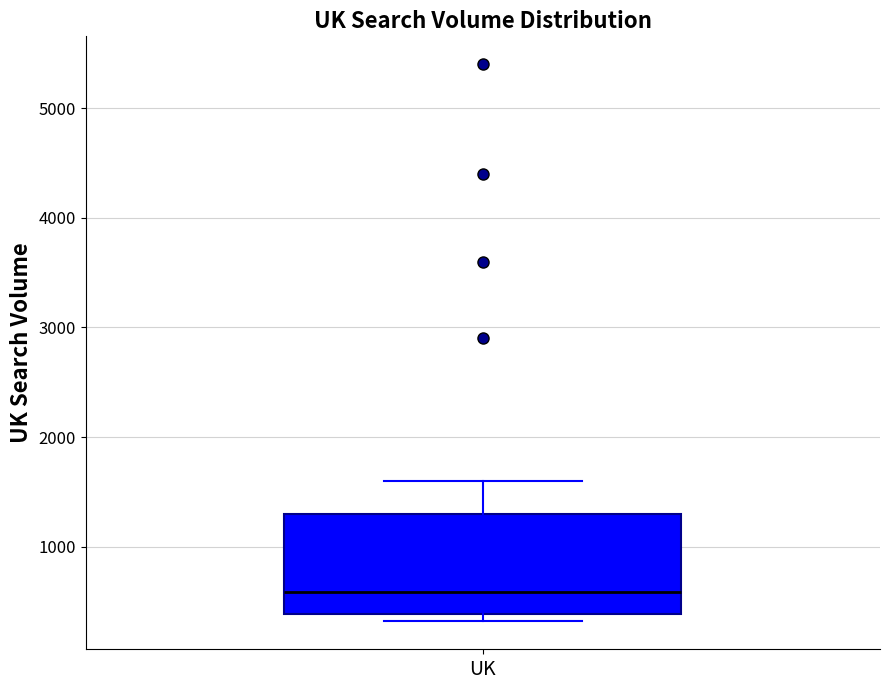

Read this box plot against the y-axis: the position of the median line, the range covered by the box, and the ends of both whiskers. The values are not printed on the chart, so give them approximately, as read against the axis.

median 600, box 400 to 1300, whiskers 300 to 1600